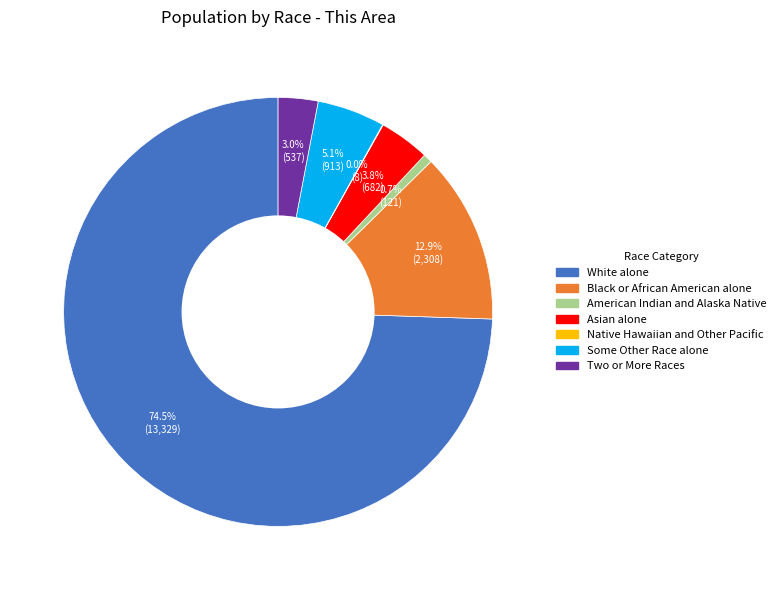

Approximately how many times larger is the value at White alone compared to American Indian and Alaska Native?

110.2